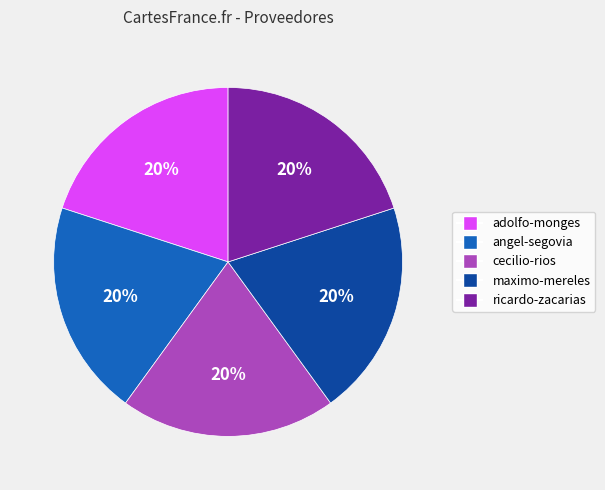

To the nearest percent, what is the average slice percentage?

20%